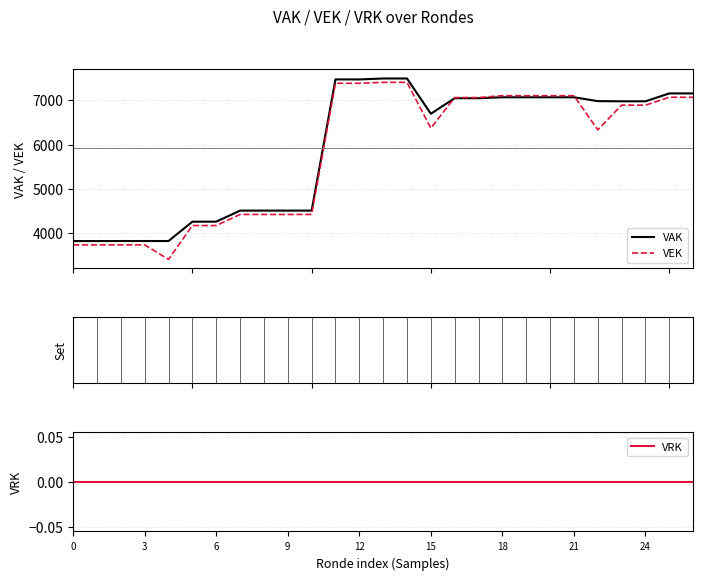

True or false: VRK has more than 1 points higher than both neighbors.

False